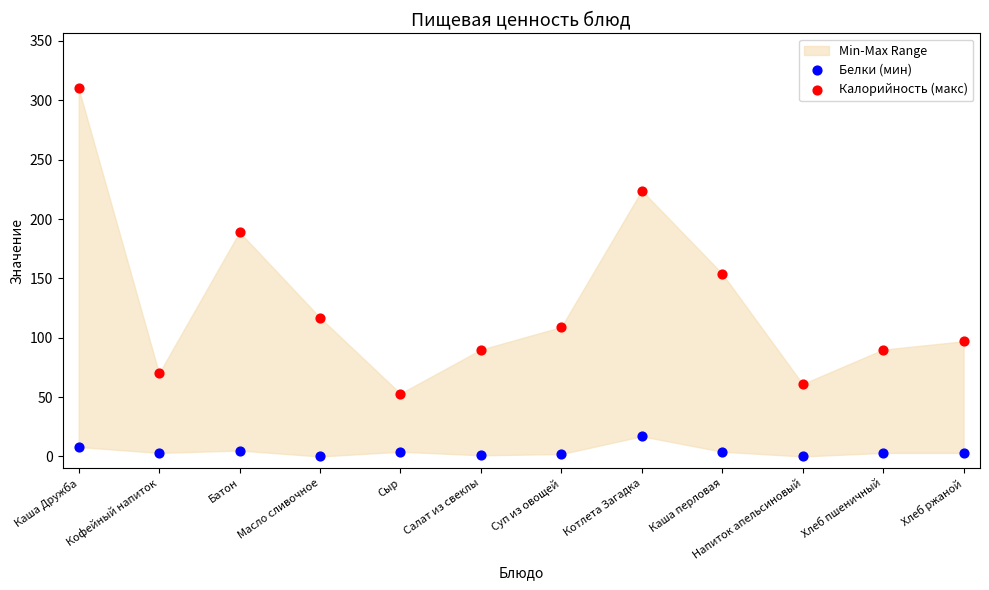

Across all data points, what is the range of Y values (max minus min)?

310